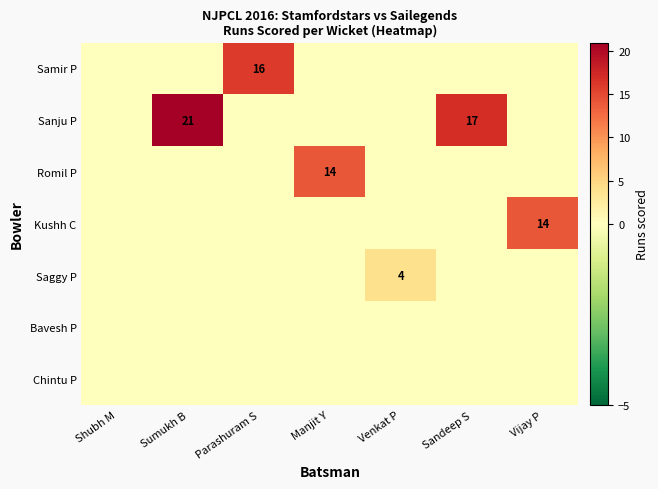

At which category is the sum across all series the highest?

Sumukh B